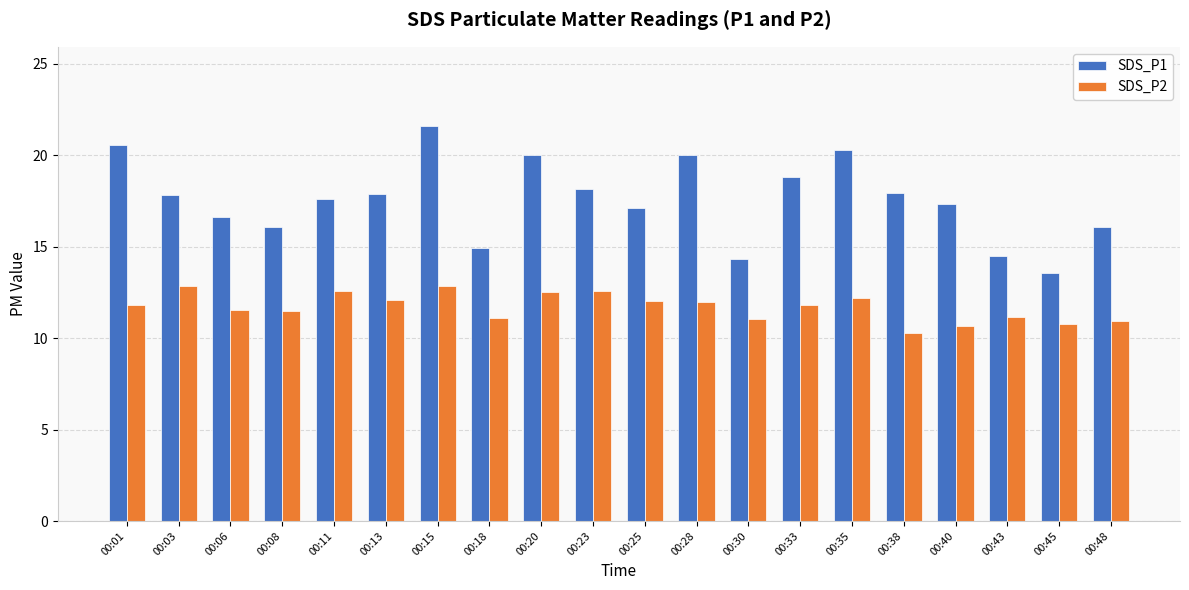

How many data points does each series have?

20